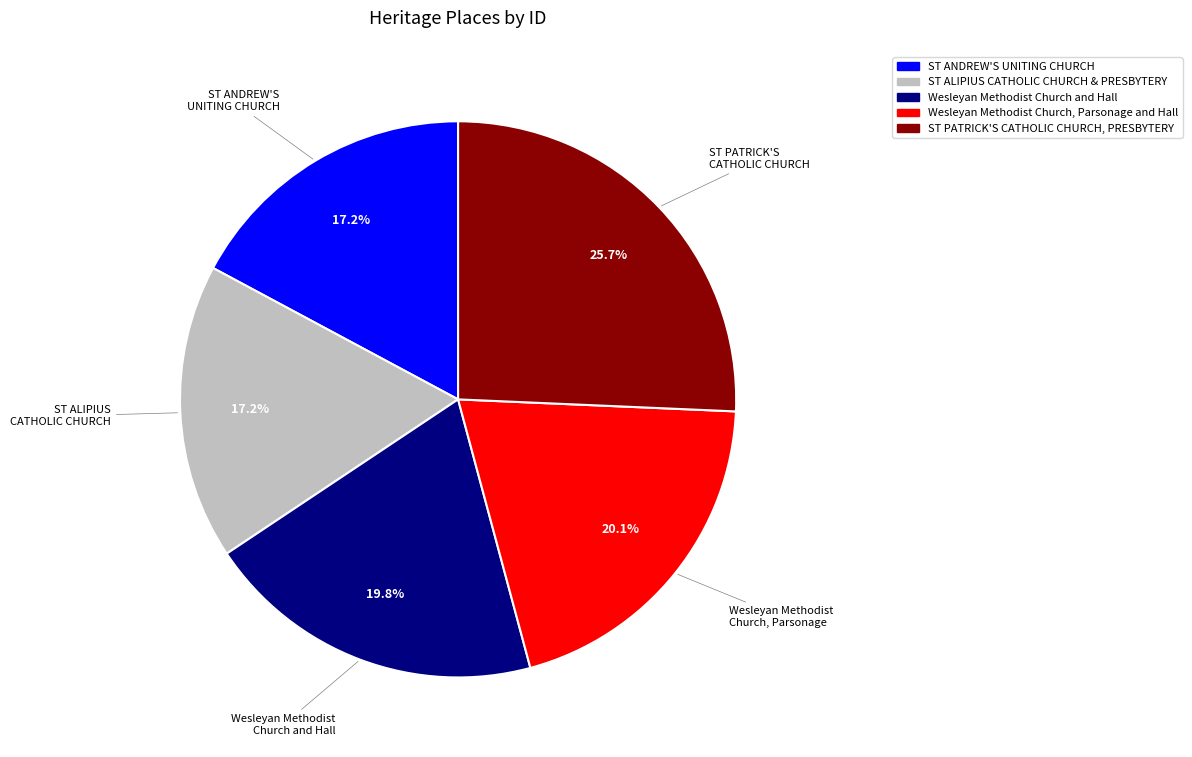

Approximately how many times larger is the value at Wesleyan Methodist Church and Hall compared to ST PATRICK'S CATHOLIC CHURCH, PRESBYTERY?

0.8